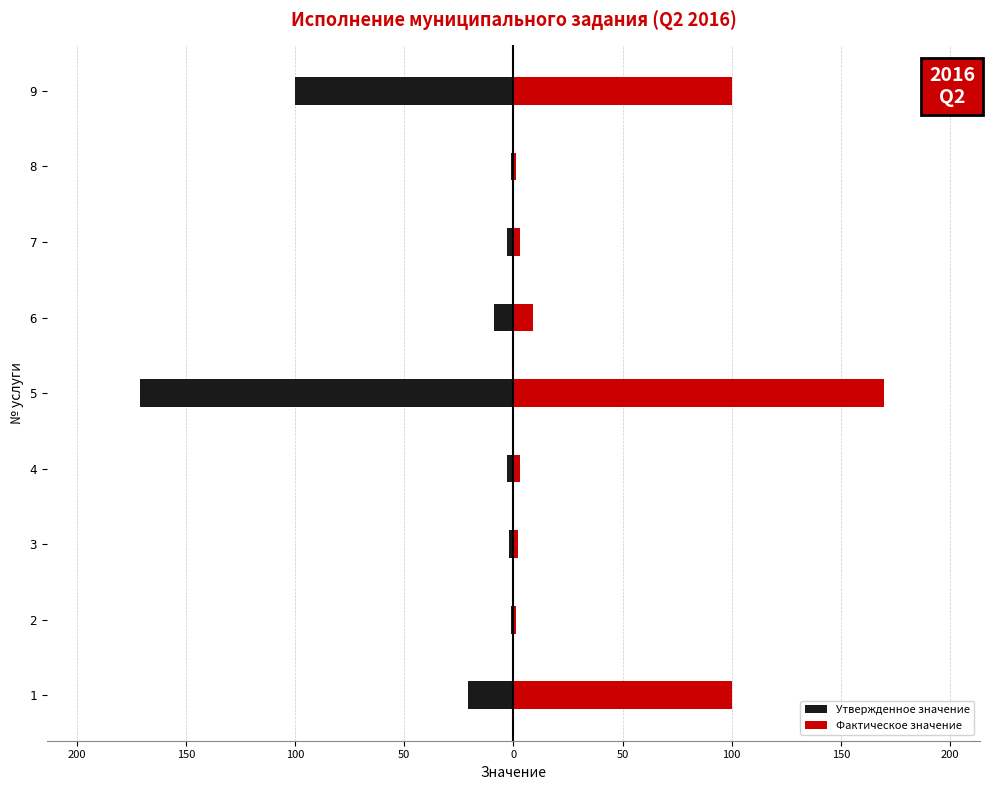

How many bars are there in total?

18